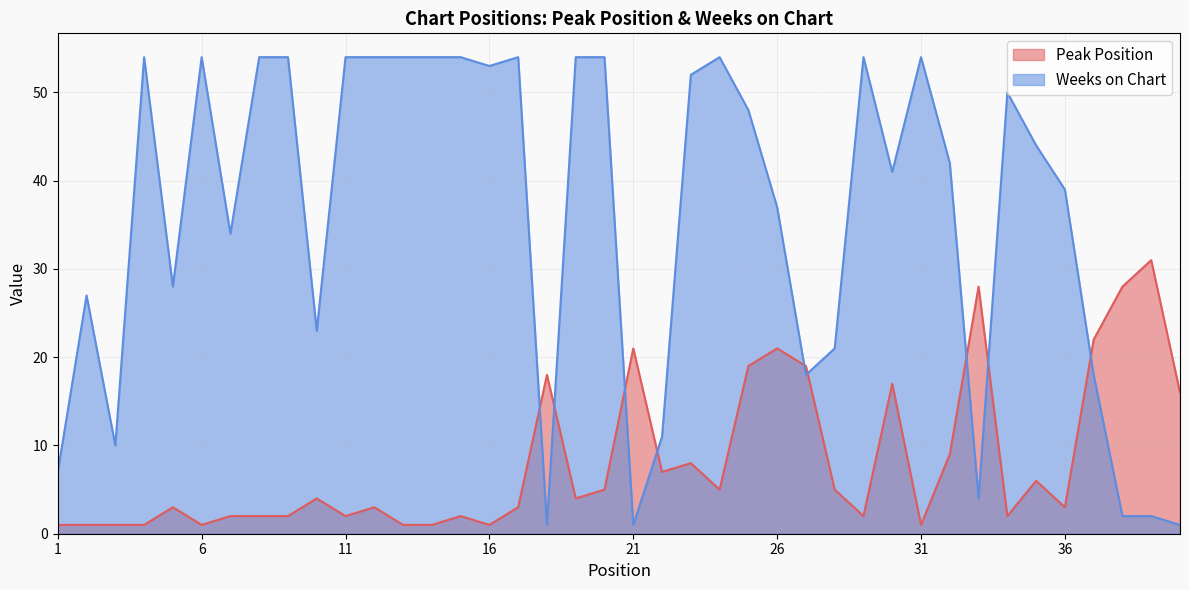

Reading left to right, what are all the values shown in this chart?

Peak Position: 1	1	1	1	3	1	2	2	2	4	2	3	1	1	2	1	3	18	4	5	21	7	8	5	19	21	19	5	2	17	1	9	28	2	6	3	22	28	31	16
Weeks on Chart: 7	27	10	54	28	54	34	54	54	23	54	54	54	54	54	53	54	1	54	54	1	11	52	54	48	37	18	21	54	41	54	42	4	50	44	39	18	2	2	1